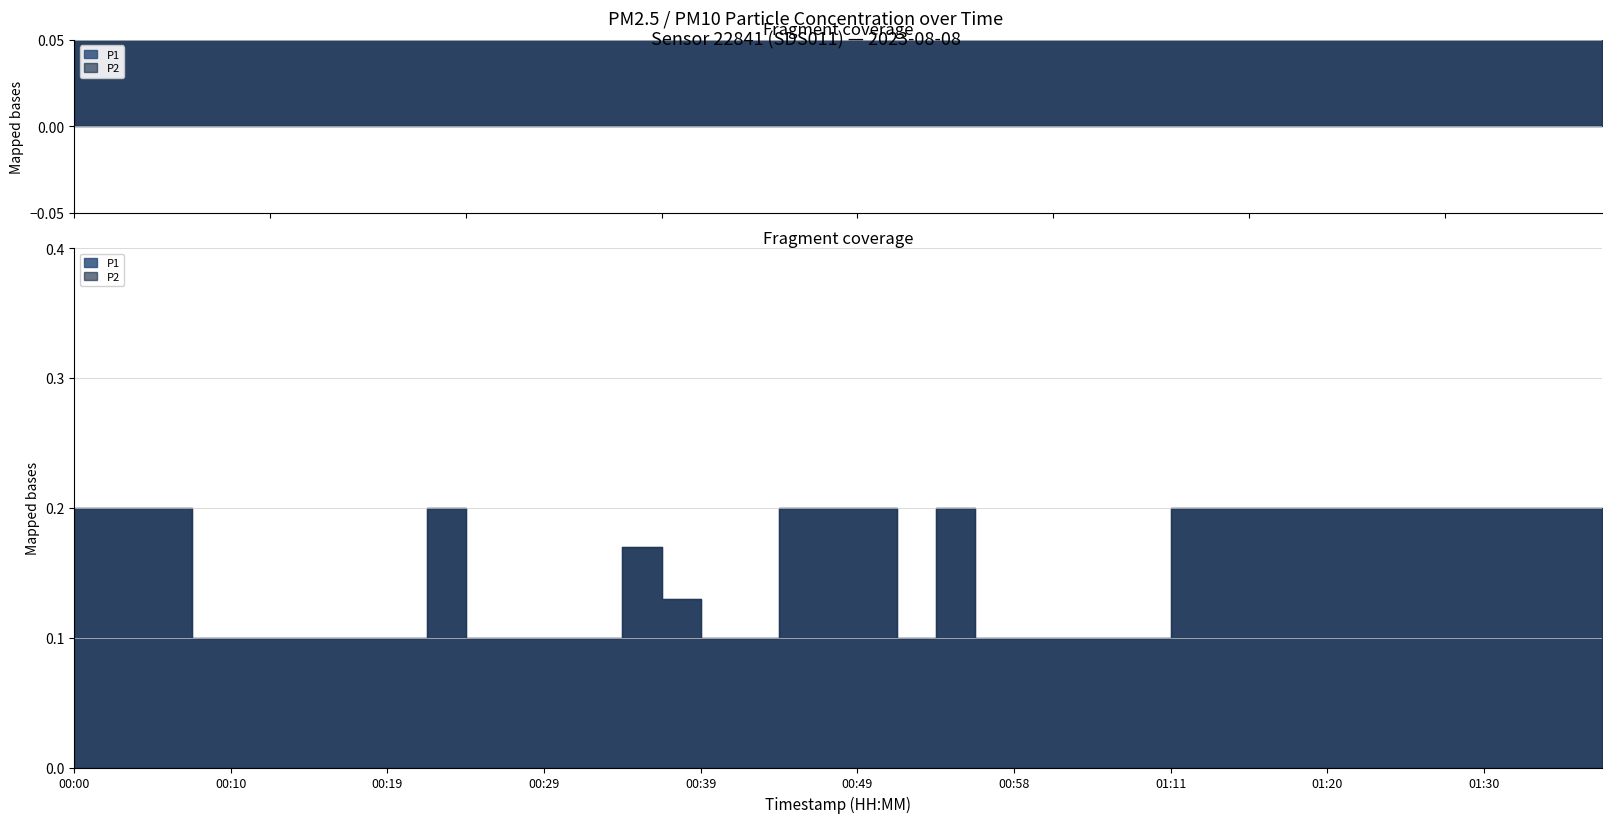

Rank the series by their maximum value, from highest to lowest.

P1, P2